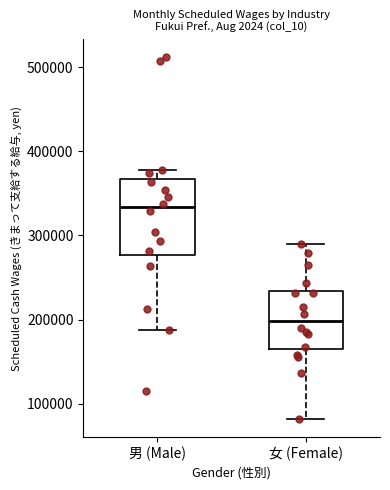

Where does the upper whisker of the box for 女 (Female) end on the y-axis? The values are not printed on the chart, so give them approximately, as read against the axis.

290000